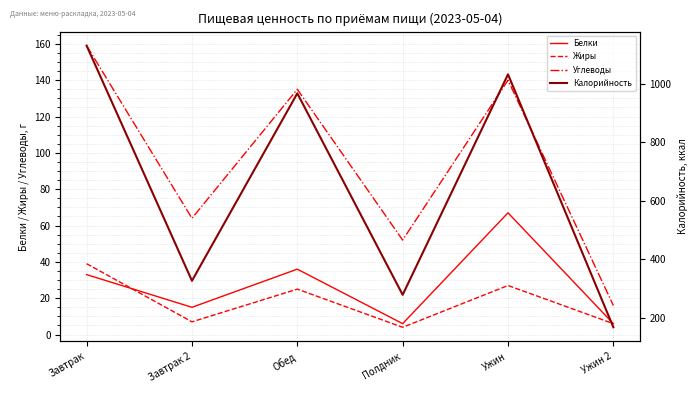

Is the value of Углеводы at Обед greater than the value of Белки at Завтрак 2?

Yes